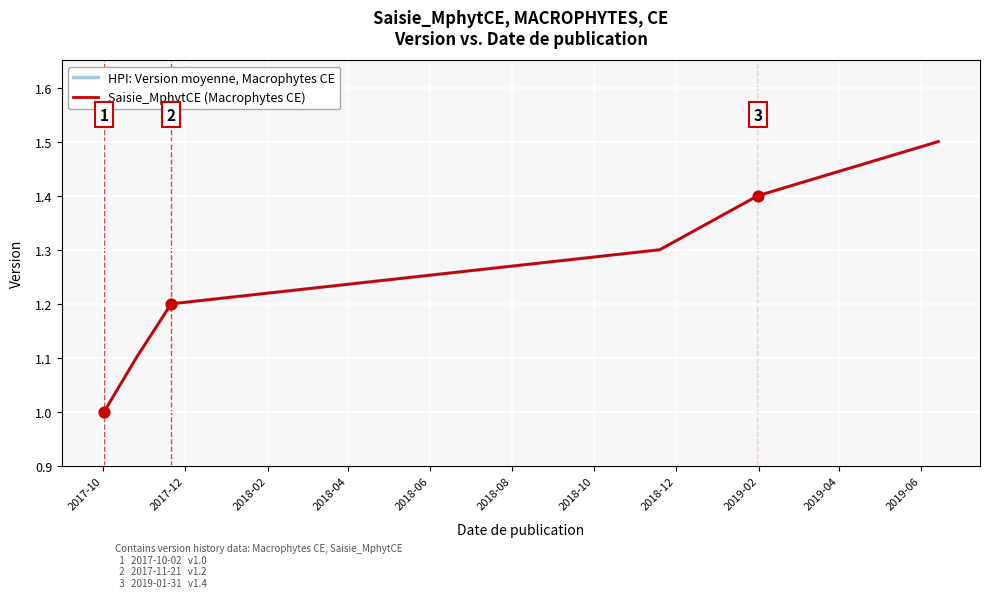

Which series has the largest total across all categories?

HPI: Version moyenne, Macrophytes CE